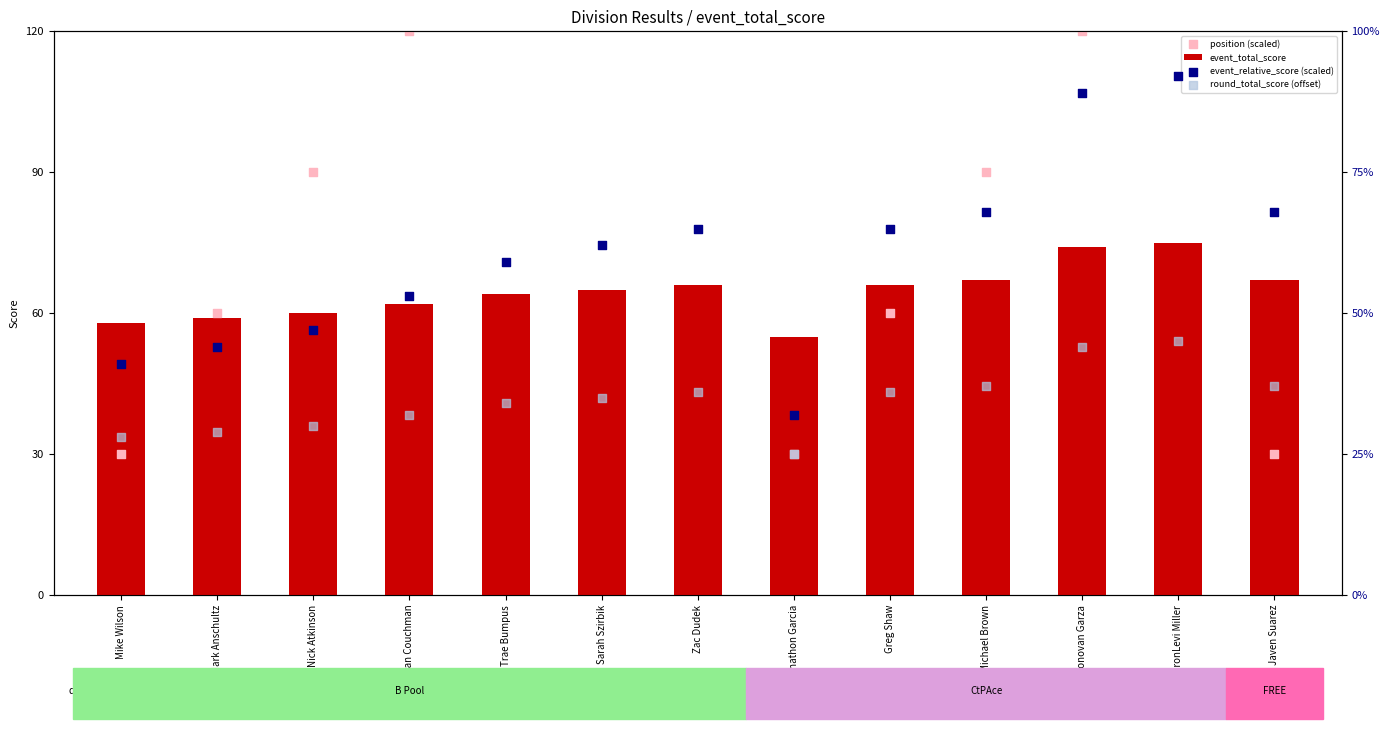

What are all the series names shown in the legend?

event_total_score, position (scaled), event_relative_score (scaled), round_total_score (offset)